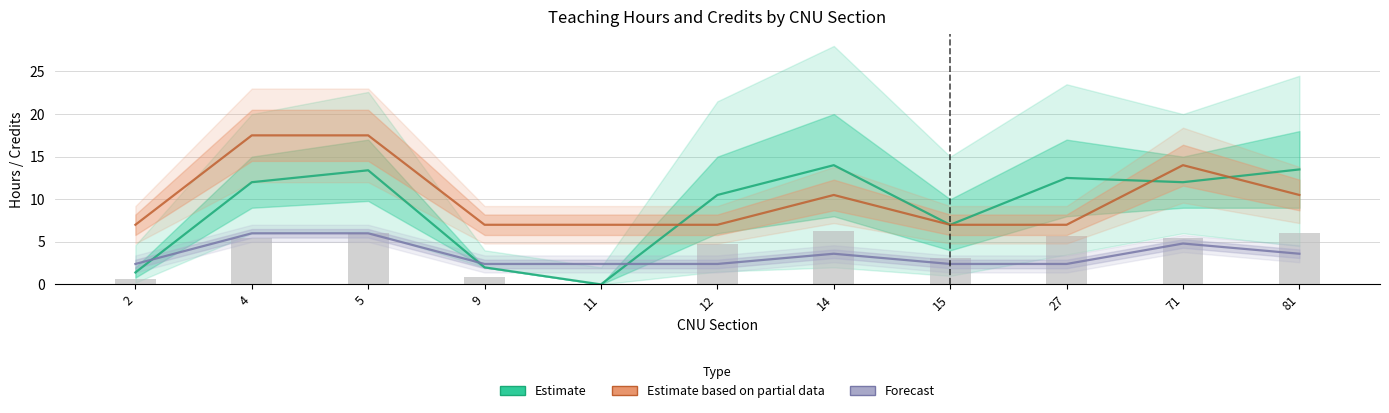

At 5, list the series in order from smallest to largest.

Forecast, Estimate, Estimate based on partial data